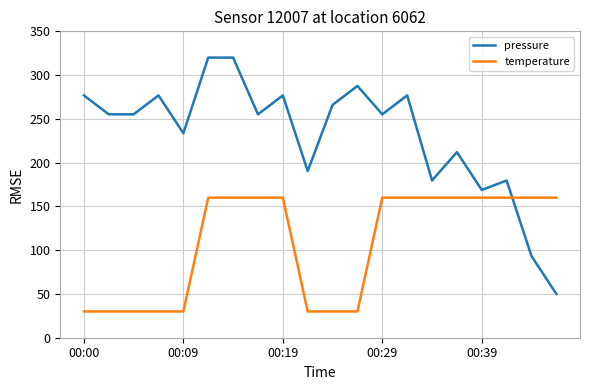

Reading left to right, what are all the values shown in this chart?

pressure: 276.8	255.2	255.2	276.8	233.6	320.0	320.0	255.2	276.8	190.4	266.0	287.6	255.2	276.8	179.6	212.0	168.8	179.6	93.2	50.0
temperature: 30.0	30.0	30.0	30.0	30.0	160.0	160.0	160.0	160.0	30.0	30.0	30.0	160.0	160.0	160.0	160.0	160.0	160.0	160.0	160.0